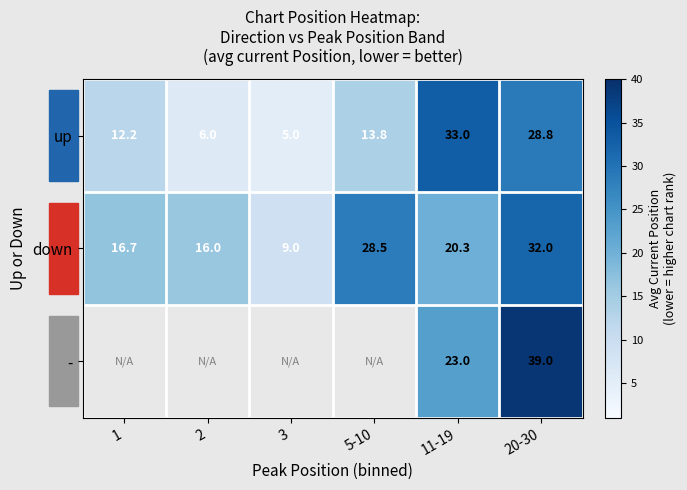

Count the number of data series in this chart.

3